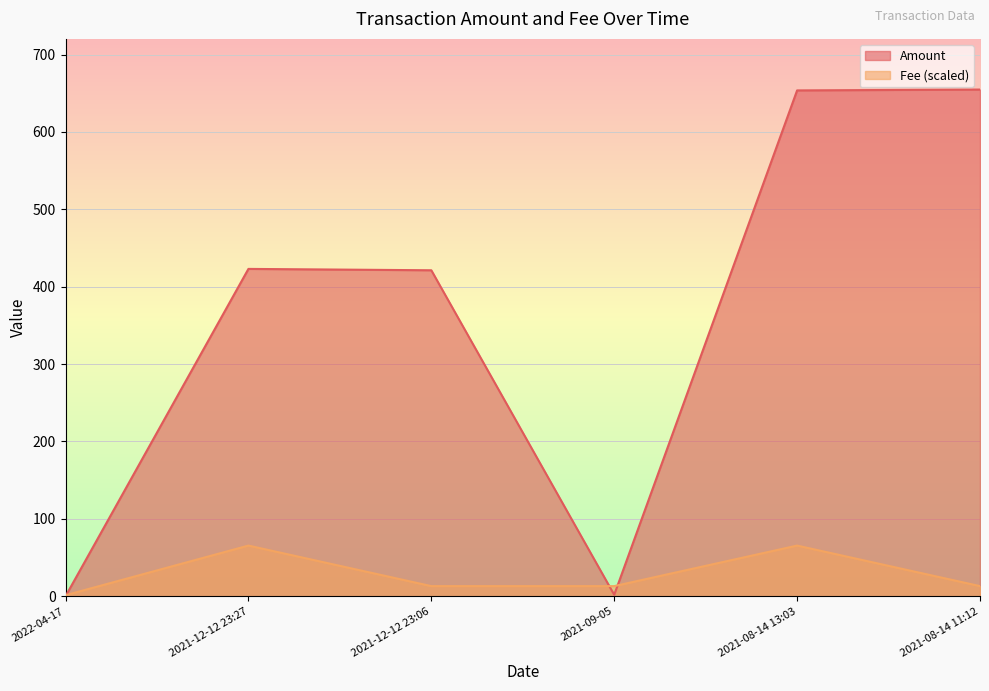

What is the value of the Fee point at the 1st from the left?

1.3